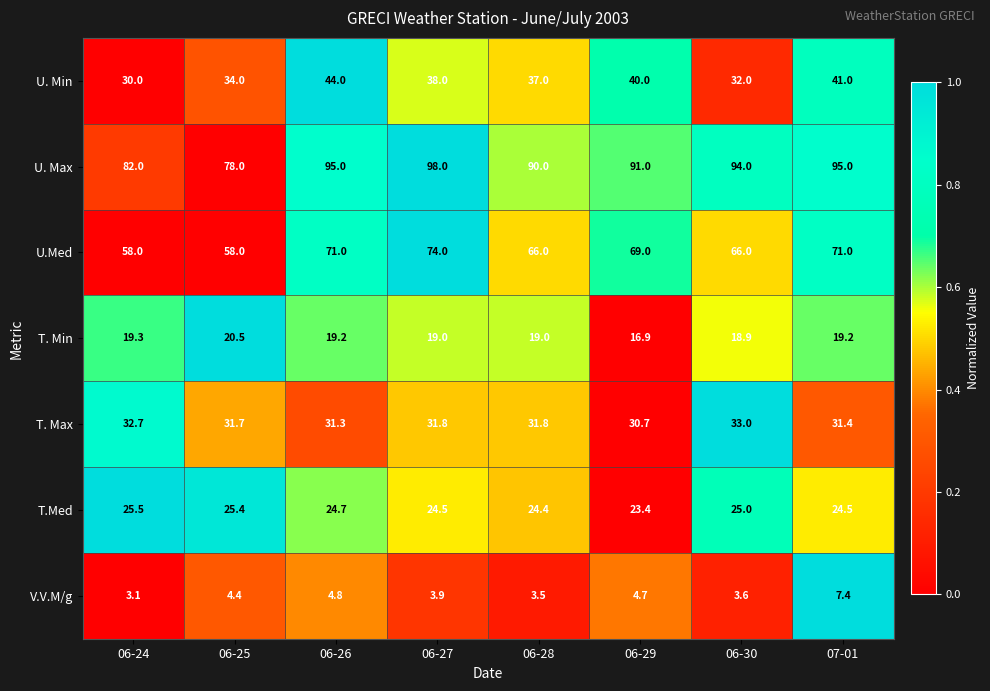

Where does the U. Min series first go above 38?

06-26